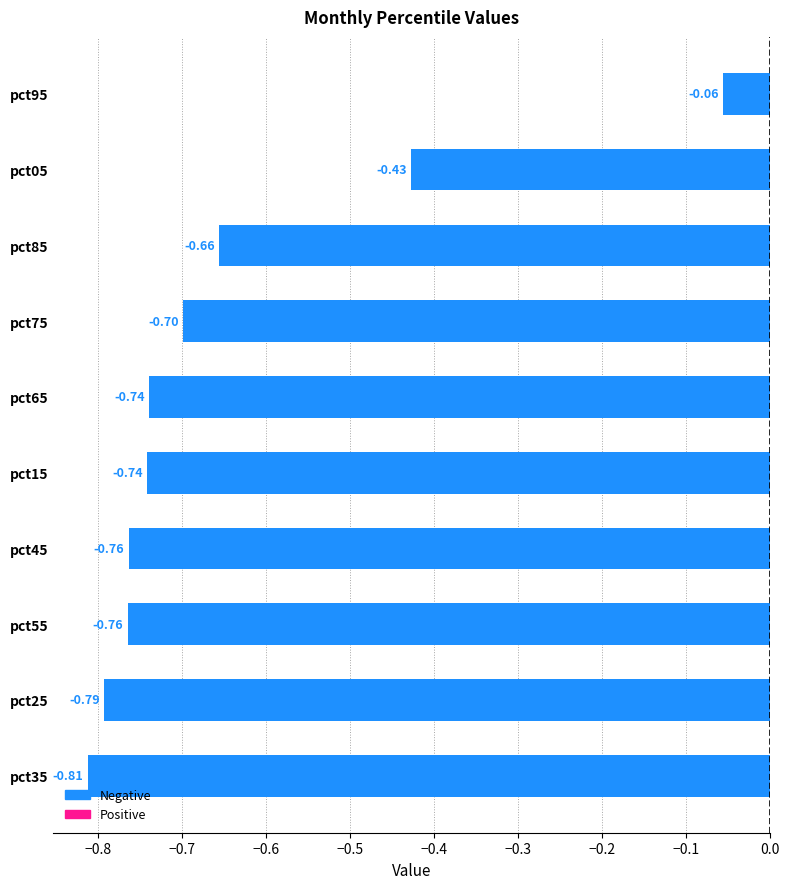

What is the difference between the values at pct05 and pct75?

0.3